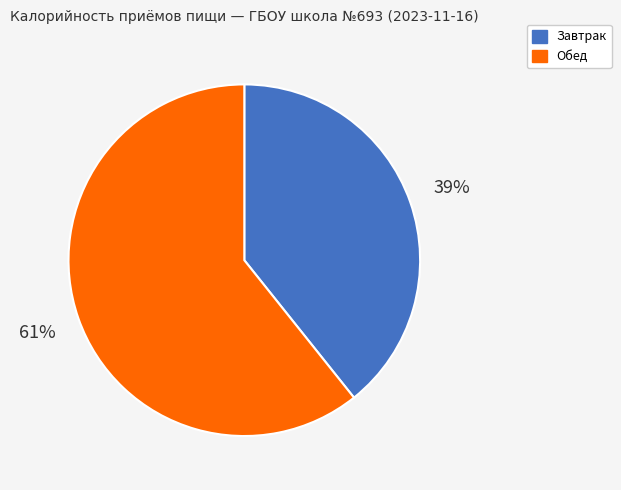

True or false: Обед accounts for 61% of the total.

True